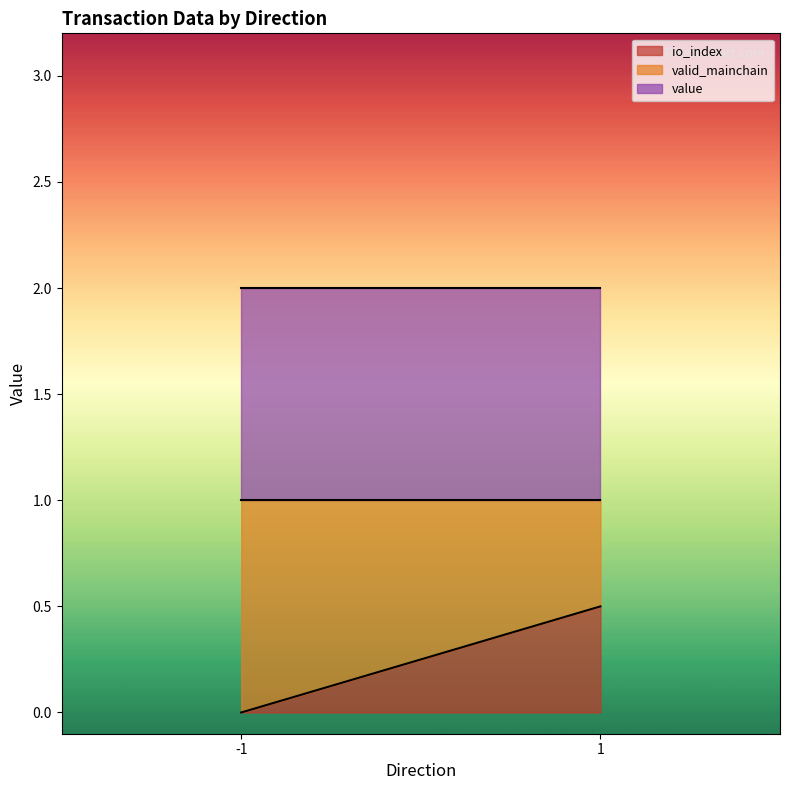

What is the average value of the io_index series?

0.2